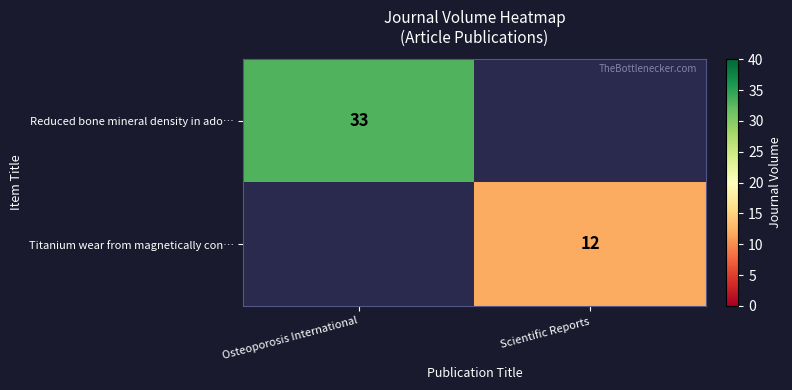

The value of Titanium wear from magnetically con… at Scientific Reports is 5.4. True or false?

False